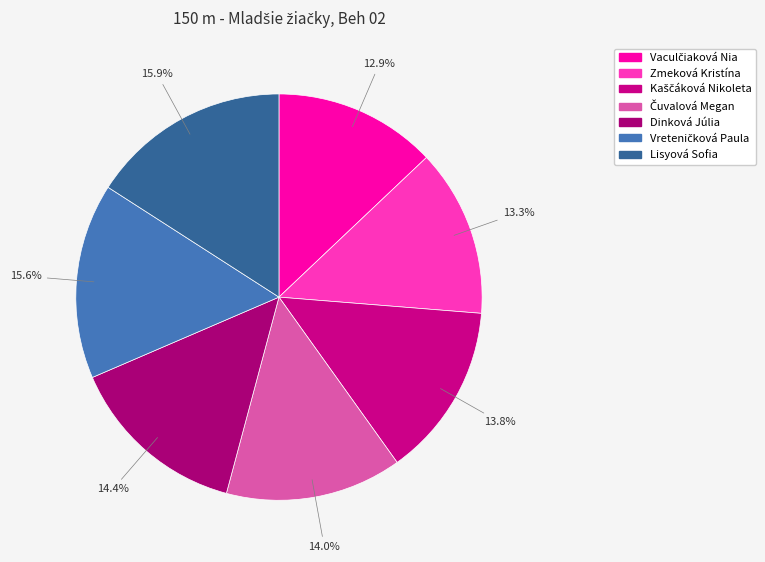

To the nearest percent, what portion does Lisyová Sofia represent?

16%